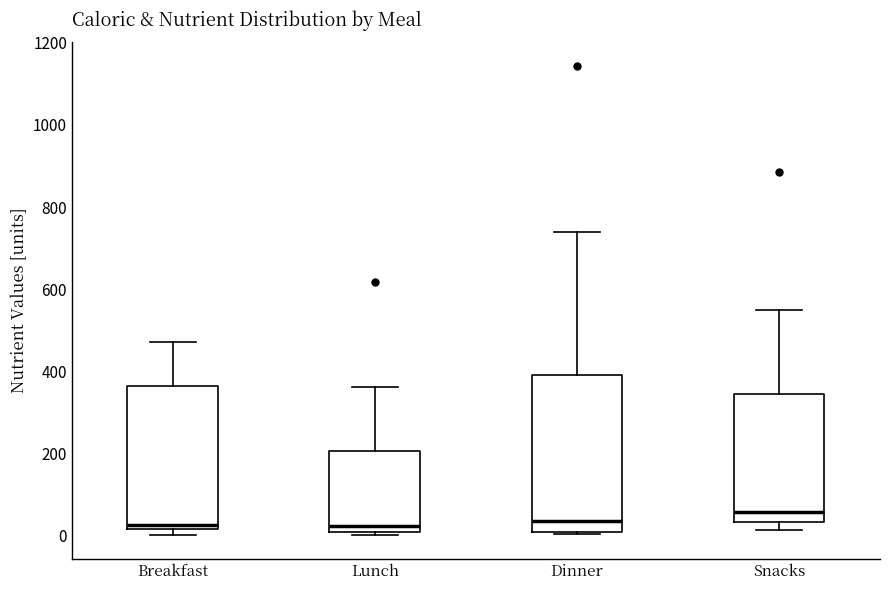

Reading left to right, read every box against the y-axis: the position of its median line, the range the box covers, and the ends of its whiskers. The values are not printed on the chart, so give them approximately, as read against the axis.

Breakfast: median 20 (just above the box's lower edge), box 20 to 360, whiskers 0 to 480
Lunch: median 20, box 0 to 200, whiskers 0 (just below the box's lower edge) to 360
Dinner: median 40, box 0 to 400, whiskers 0 to 740
Snacks: median 60, box 40 to 340, whiskers 20 to 560